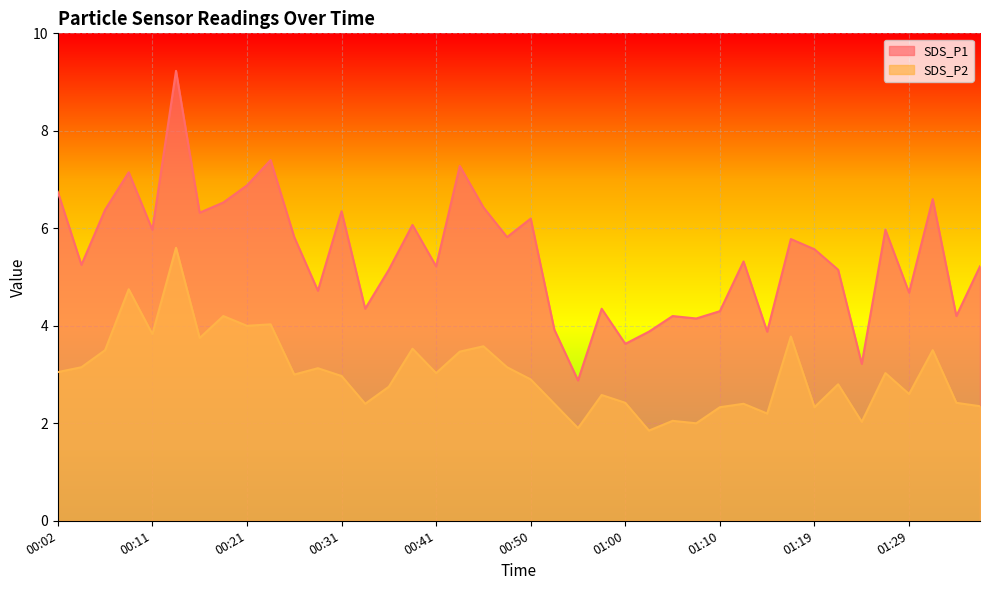

Reading right to left, what are all the values shown in this chart?

SDS_P1: 01:36=5.2	01:34=4.2	01:32=6.6	01:29=4.7	01:27=6.0	01:24=3.2	01:22=5.2	01:19=5.6	01:17=5.8	01:15=3.9	01:12=5.3	01:10=4.3	01:07=4.2	01:05=4.2	01:02=3.9	01:00=3.6	00:58=4.3	00:55=2.9	00:53=3.9	00:50=6.2	00:48=5.8	00:45=6.4	00:43=7.3	00:41=5.2	00:38=6.1	00:36=5.2	00:33=4.3	00:31=6.3	00:28=4.7	00:26=5.8	00:24=7.4	00:21=6.9	00:19=6.5	00:16=6.3	00:14=9.2	00:11=6.0	00:09=7.2	00:07=6.4	00:04=5.2	00:02=6.8
SDS_P2: 01:36=2.4	01:34=2.4	01:32=3.5	01:29=2.6	01:27=3.0	01:24=2.0	01:22=2.8	01:19=2.3	01:17=3.8	01:15=2.2	01:12=2.4	01:10=2.3	01:07=2.0	01:05=2.0	01:02=1.9	01:00=2.4	00:58=2.6	00:55=1.9	00:53=2.4	00:50=2.9	00:48=3.1	00:45=3.6	00:43=3.5	00:41=3.0	00:38=3.5	00:36=2.8	00:33=2.4	00:31=3.0	00:28=3.1	00:26=3.0	00:24=4.0	00:21=4.0	00:19=4.2	00:16=3.8	00:14=5.6	00:11=3.8	00:09=4.8	00:07=3.5	00:04=3.1	00:02=3.0